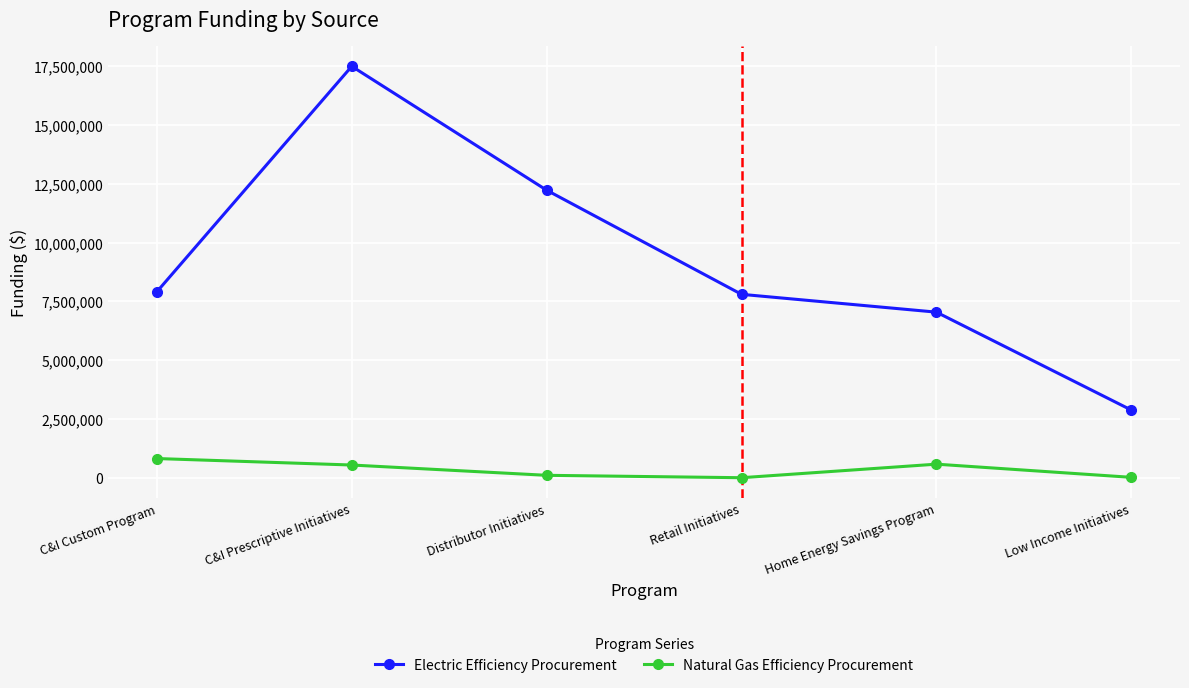

How many lines are shown in the chart?

2